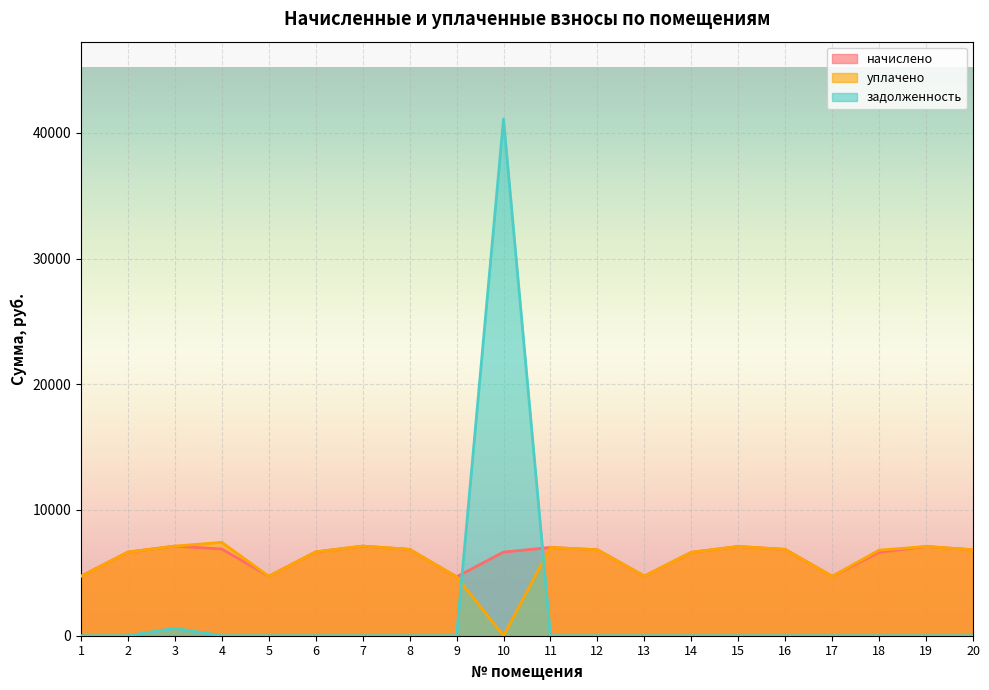

What is the value of the уплачено point at the 3rd from the left?

7127.0